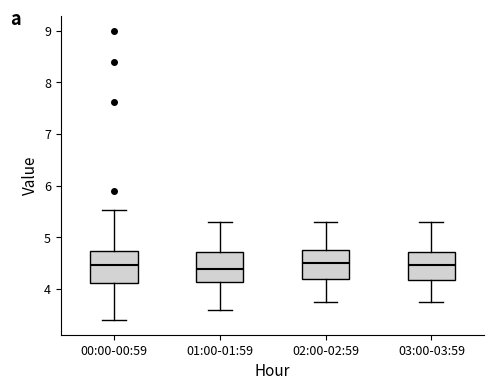

Reading left to right, read every box against the y-axis: the position of its median line, the range the box covers, and the ends of its whiskers. The values are not printed on the chart, so give them approximately, as read against the axis.

00:00-00:59: median 4.5, box 4.1 to 4.7, whiskers 3.4 to 5.5
01:00-01:59: median 4.4, box 4.1 to 4.7, whiskers 3.6 to 5.3
02:00-02:59: median 4.5, box 4.2 to 4.8, whiskers 3.8 to 5.3
03:00-03:59: median 4.5, box 4.2 to 4.7, whiskers 3.8 to 5.3